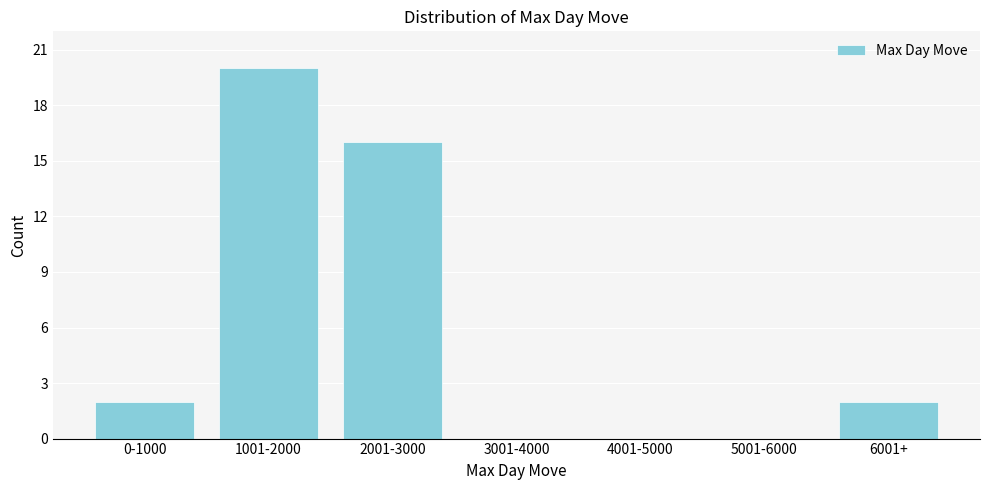

Reading right to left, transcribe all the data shown in this chart.

6001+=2	5001-6000=0	4001-5000=0	3001-4000=0	2001-3000=16	1001-2000=20	0-1000=2